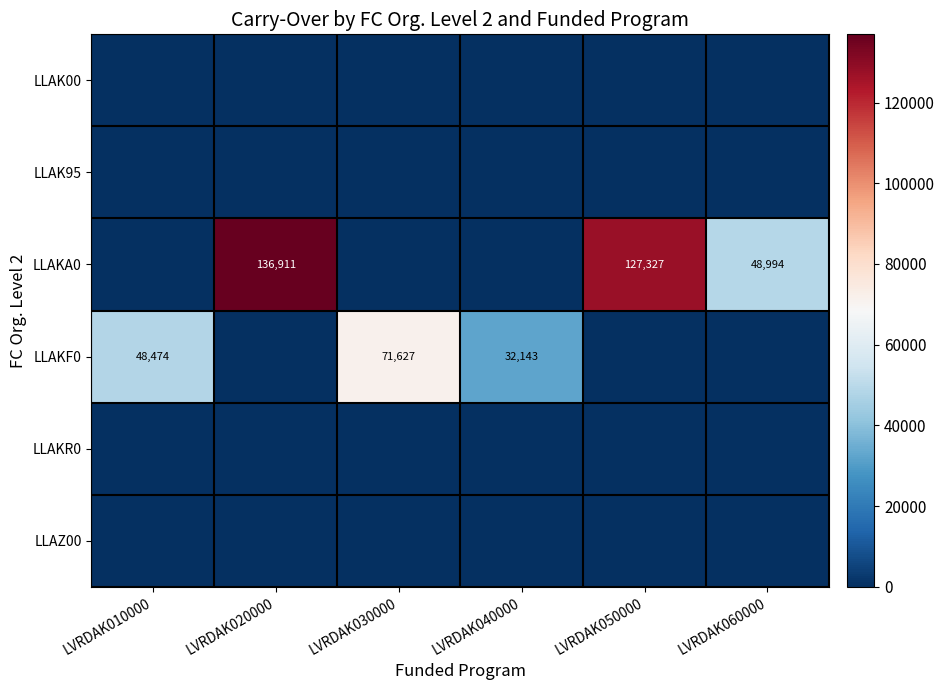

The value of LLAKF0 at LVRDAK040000 is 32143. True or false?

True